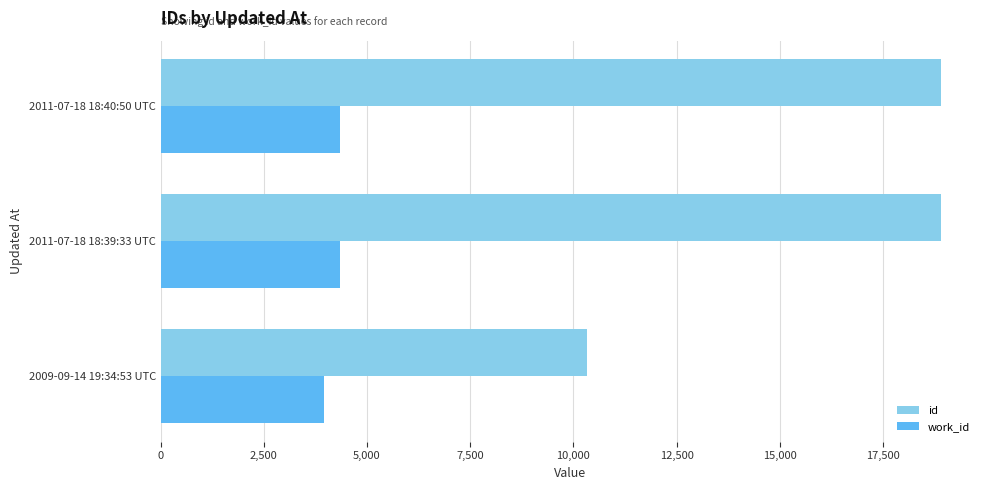

List the series in order of their overall mean, lowest first.

work_id, id